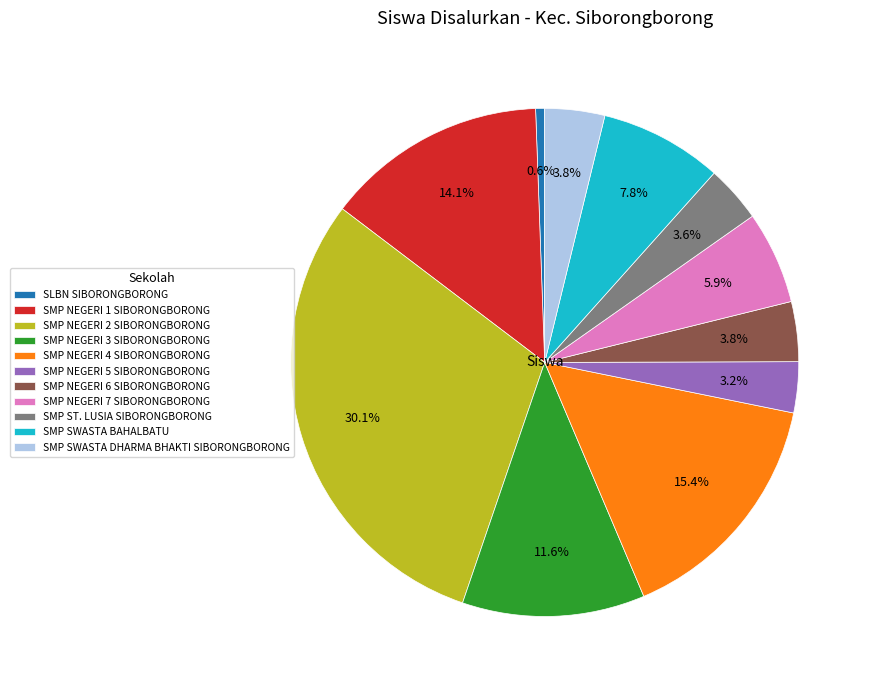

What percentage do SMP ST. LUSIA SIBORONGBORONG and SMP NEGERI 3 SIBORONGBORONG together represent?

15.2%